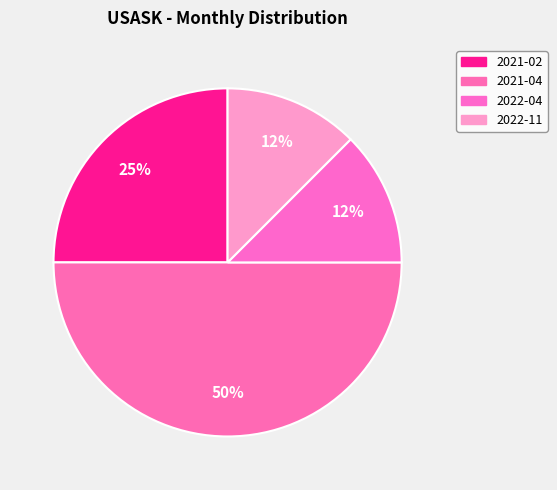

Count the number of slices in the pie.

4